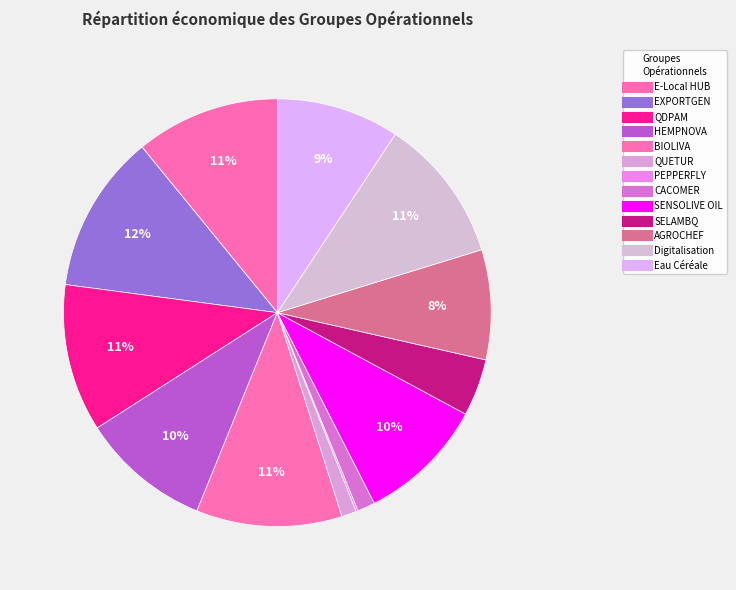

What is the ratio of the value at QUETUR to the value at QDPAM?

0.1